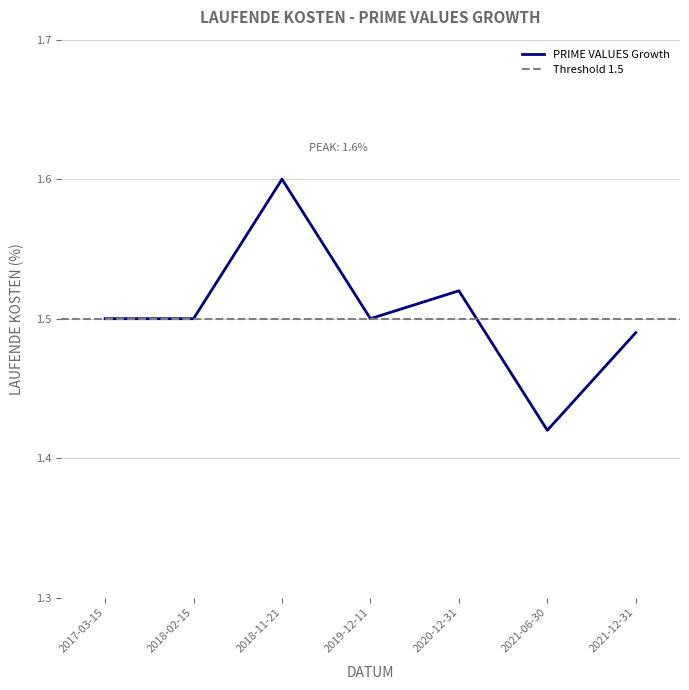

Is this an area chart (filled region under the line)?

No